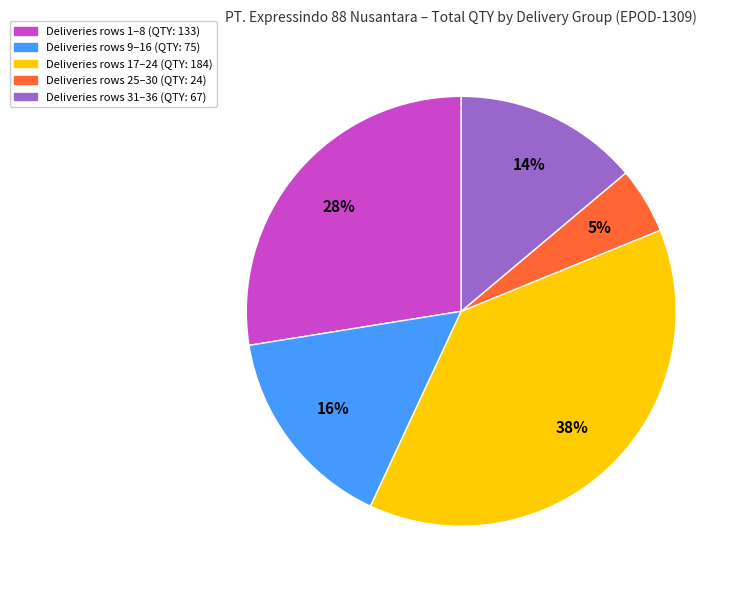

Does Deliveries rows 31–36 (QTY: 67) account for over 50% of the chart?

No